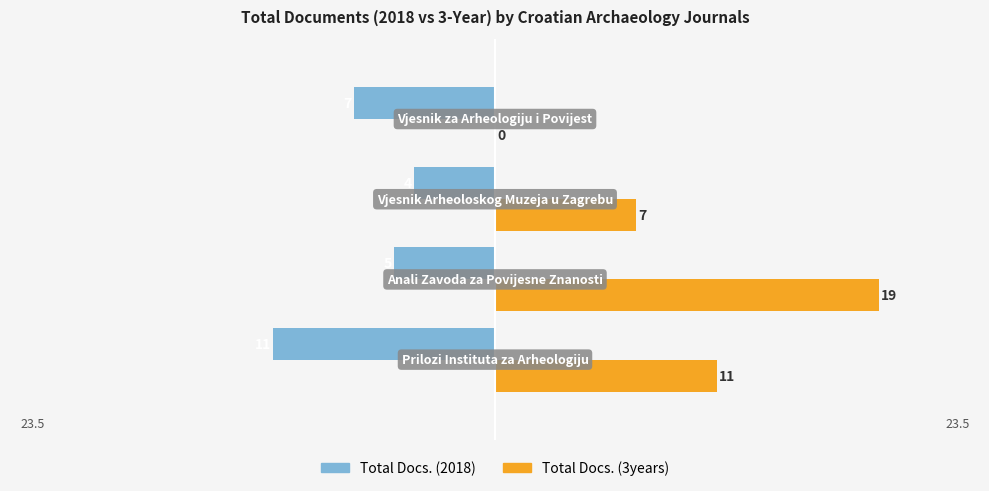

How many values in Total Docs. (3years) are above zero?

3